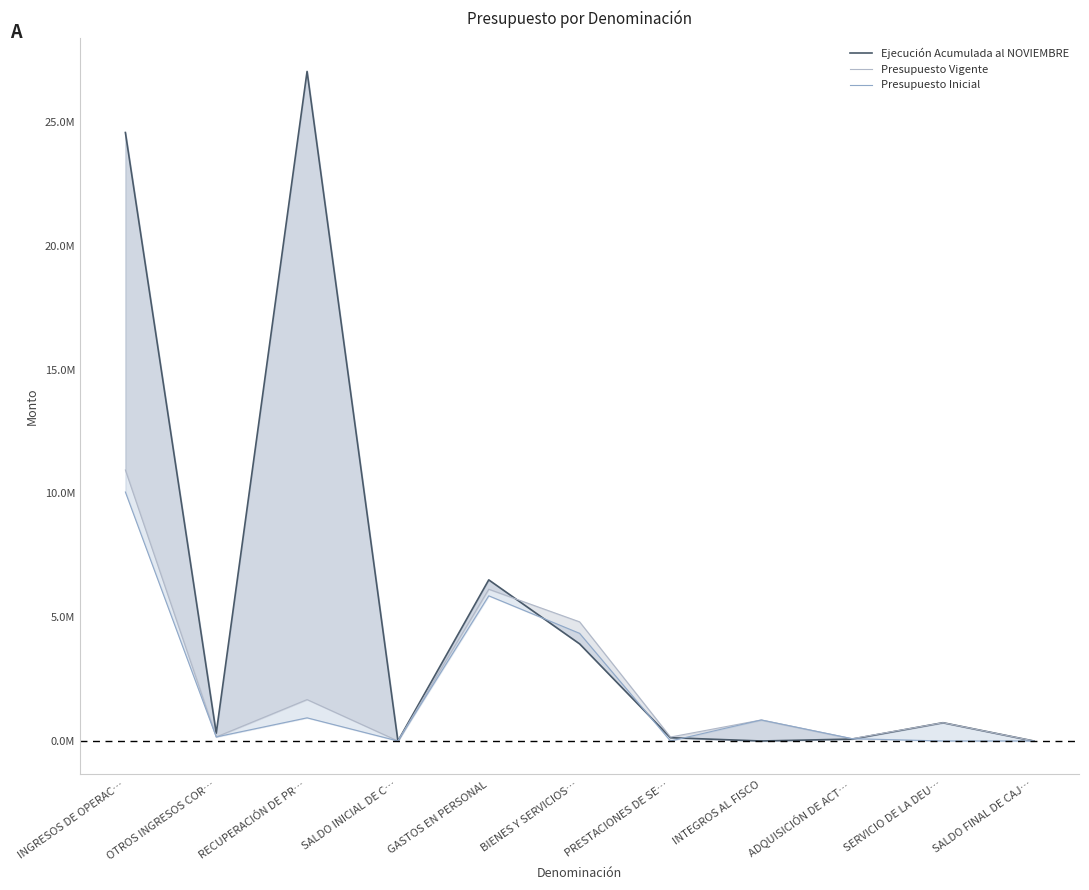

How many intersections are there between Presupuesto Vigente and Ejecución Acumulada al NOVIEMBRE?

3